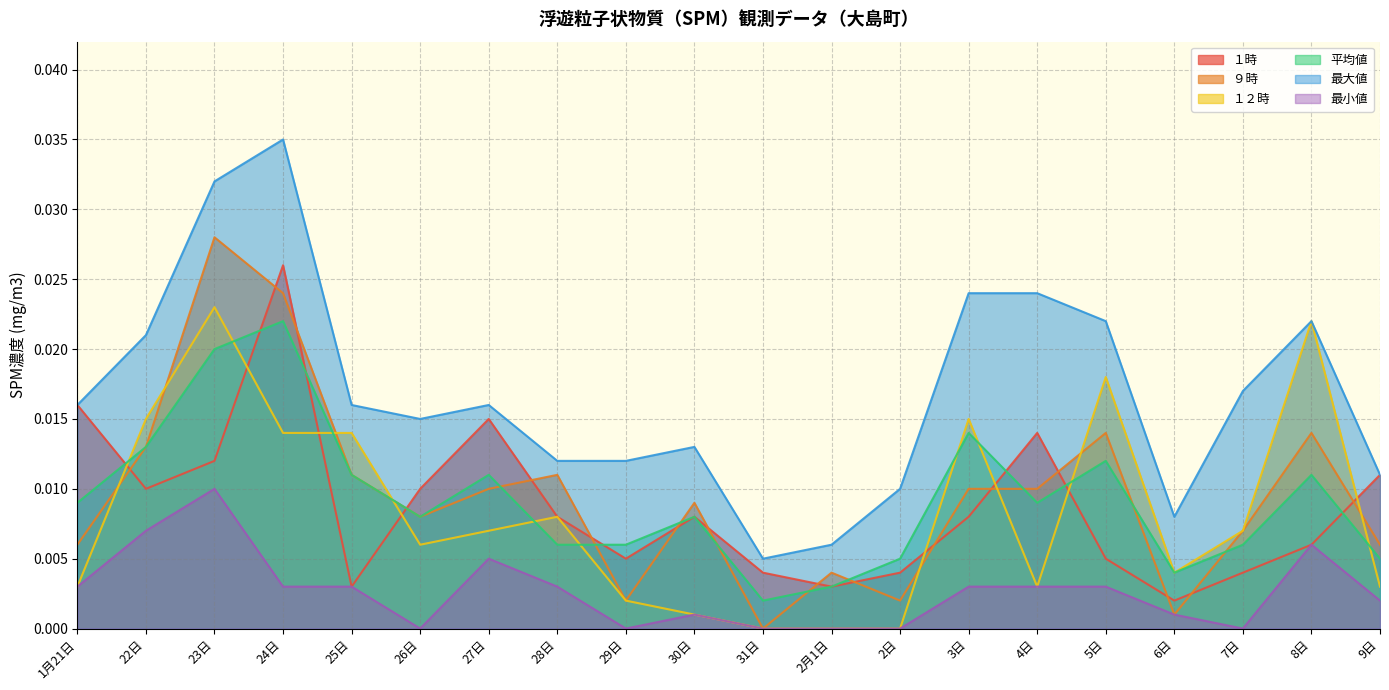

At which label does 平均値 reach its peak?

24日